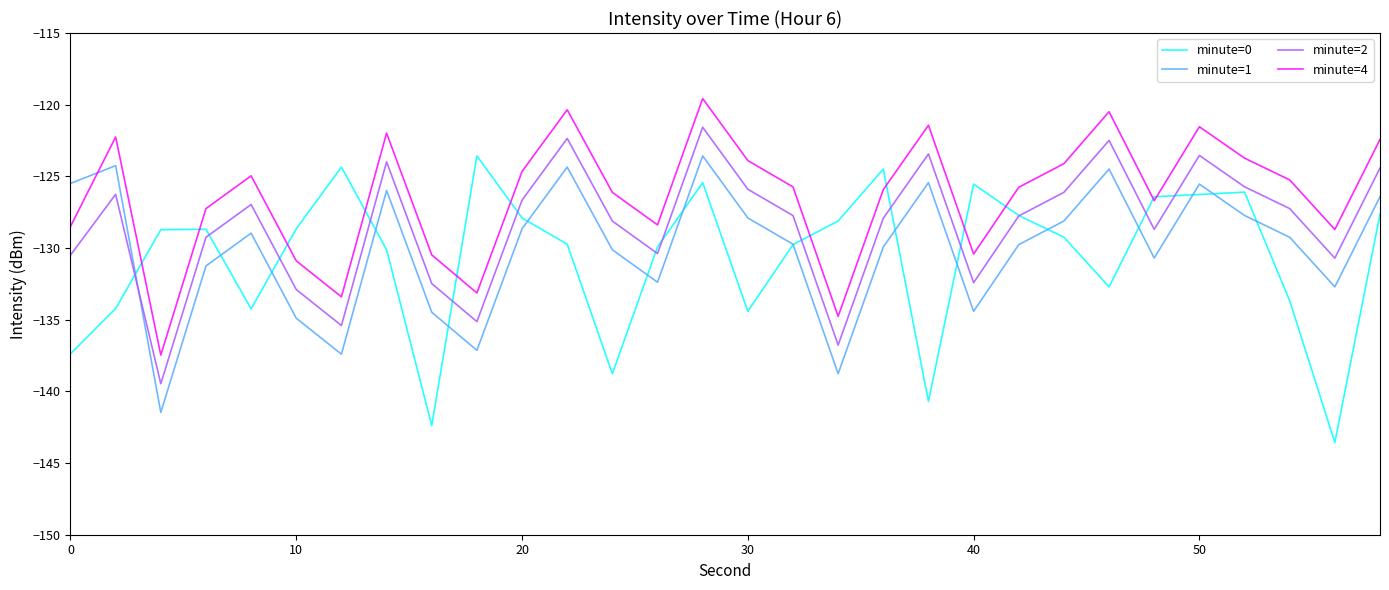

What is the greatest value displayed?

-119.6